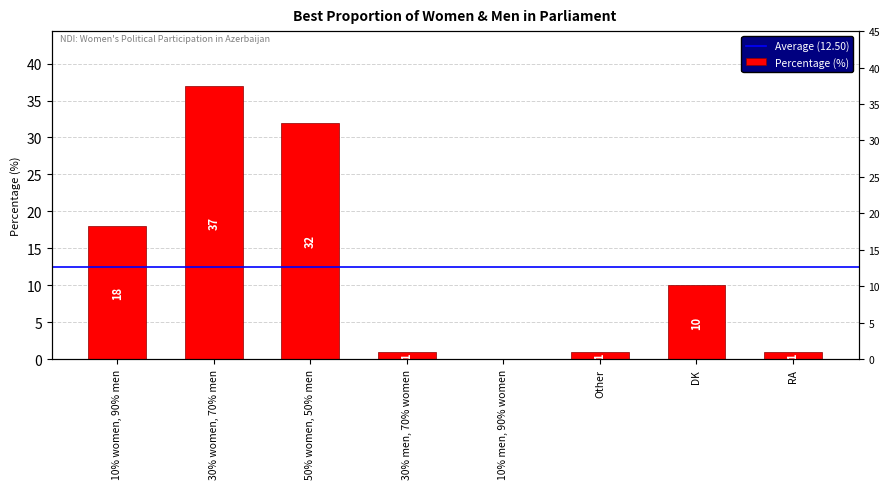

Are the bars grouped side by side (vs. stacked)?

No